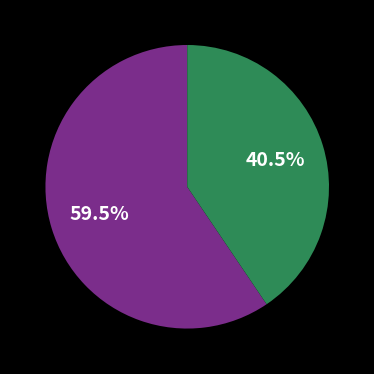

Is there a majority slice in this chart?

Yes